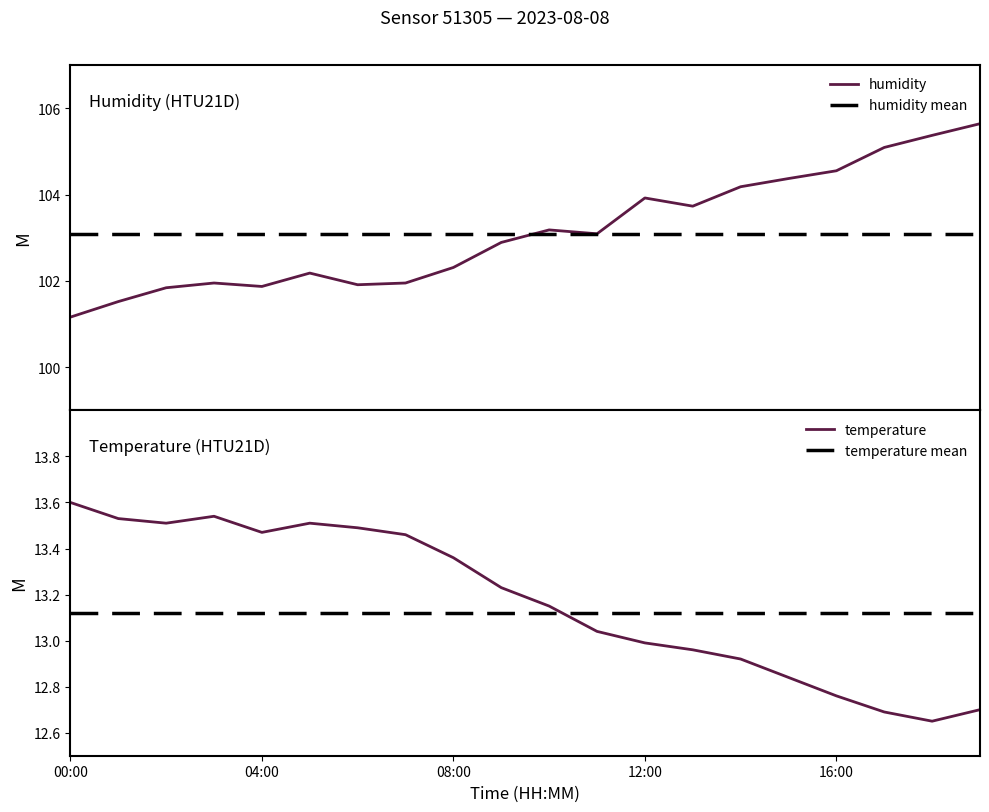

At which category is the sum across all series the highest?

19:00